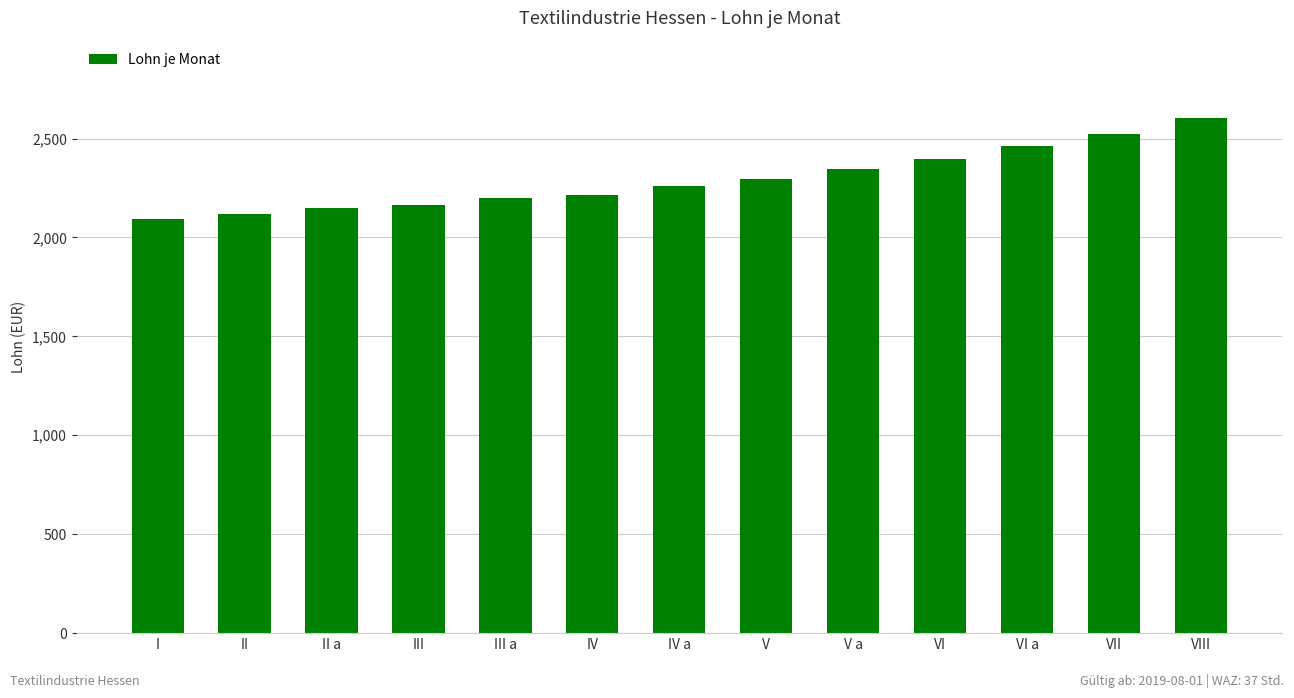

How many distinct data groups are displayed?

1